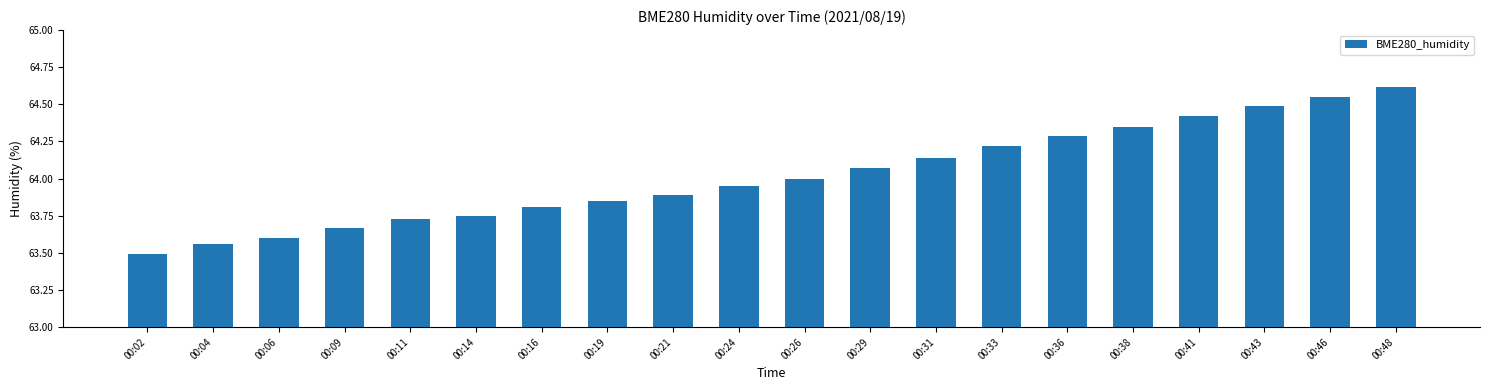

Which has a higher value, 00:14 or 00:29?

00:29